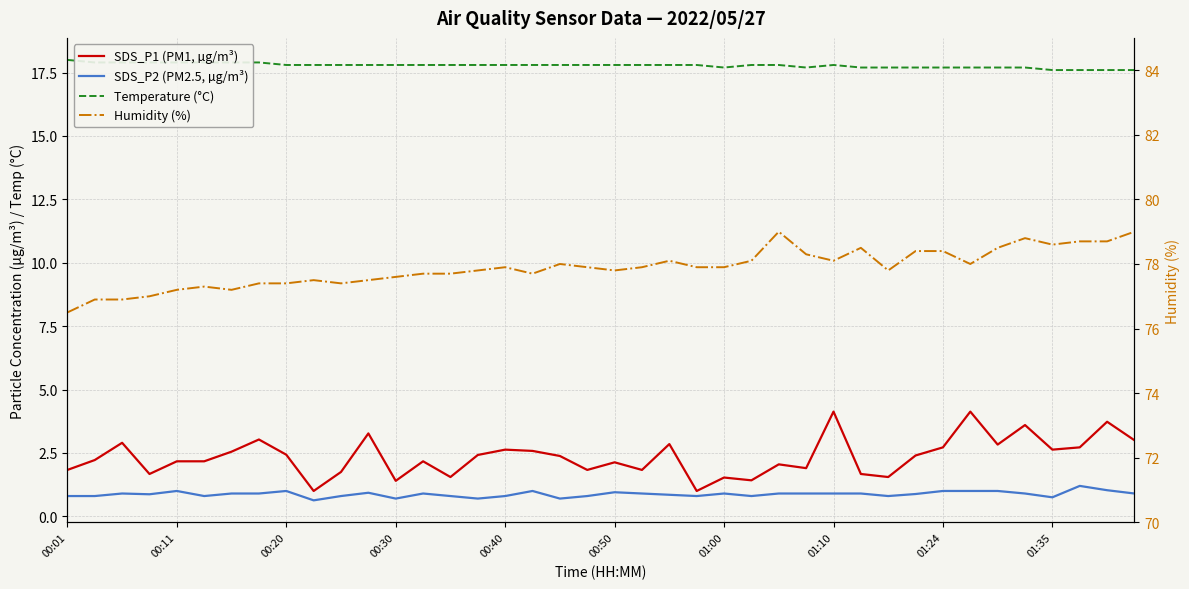

How many categories are shown in the chart?

40